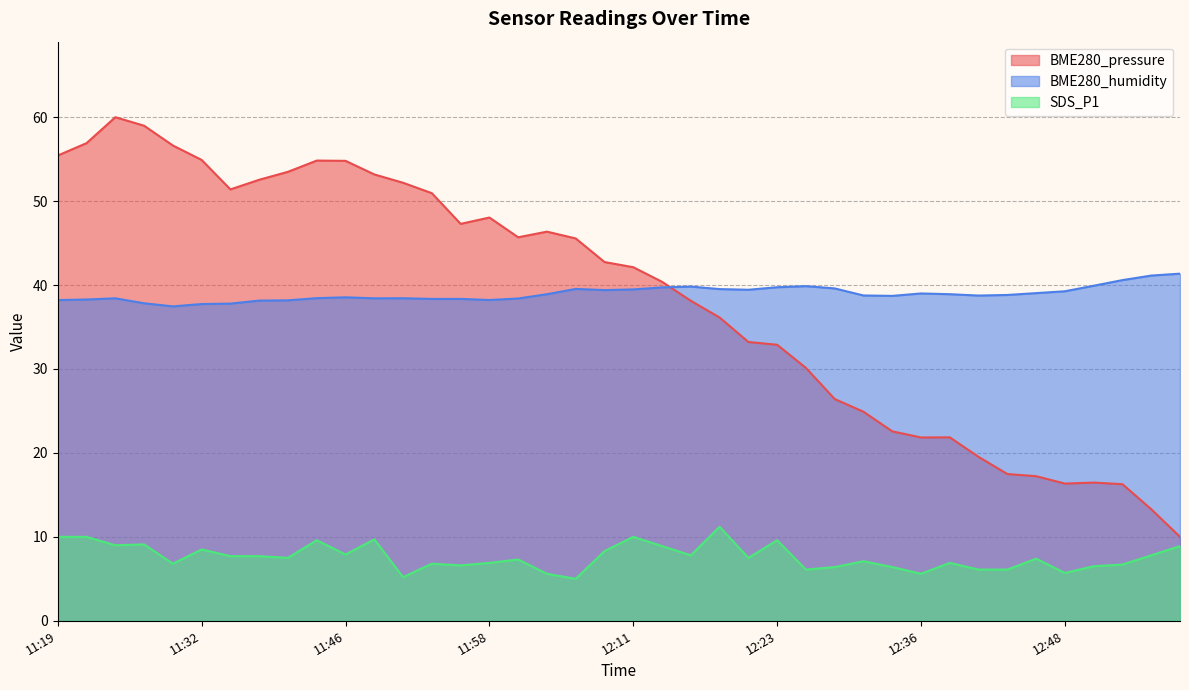

Reading right to left, list all the values displayed in this chart.

BME280_pressure: 10.0	13.3	16.3	16.5	16.3	17.2	17.5	19.5	21.9	21.8	22.6	24.9	26.4	30.1	32.9	33.2	36.1	38.1	40.4	42.1	42.7	45.6	46.4	45.7	48.0	47.3	50.9	52.2	53.2	54.8	54.8	53.5	52.5	51.4	54.9	56.6	59.0	60.0	56.9	55.4
SDS_P1: 8.9	7.8	6.7	6.5	5.7	7.4	6.1	6.1	6.9	5.6	6.4	7.1	6.4	6.1	9.6	7.5	11.2	7.8	8.9	10.0	8.3	5.0	5.6	7.3	6.9	6.6	6.8	5.2	9.7	7.9	9.6	7.5	7.7	7.7	8.5	6.8	9.1	9.0	10.0	10.0
BME280_humidity: 41.4	41.1	40.6	39.9	39.3	39.0	38.8	38.8	38.9	39.0	38.7	38.8	39.6	39.9	39.7	39.4	39.5	39.8	39.7	39.5	39.4	39.5	38.9	38.4	38.2	38.4	38.4	38.4	38.4	38.5	38.4	38.2	38.1	37.8	37.7	37.5	37.8	38.4	38.3	38.2